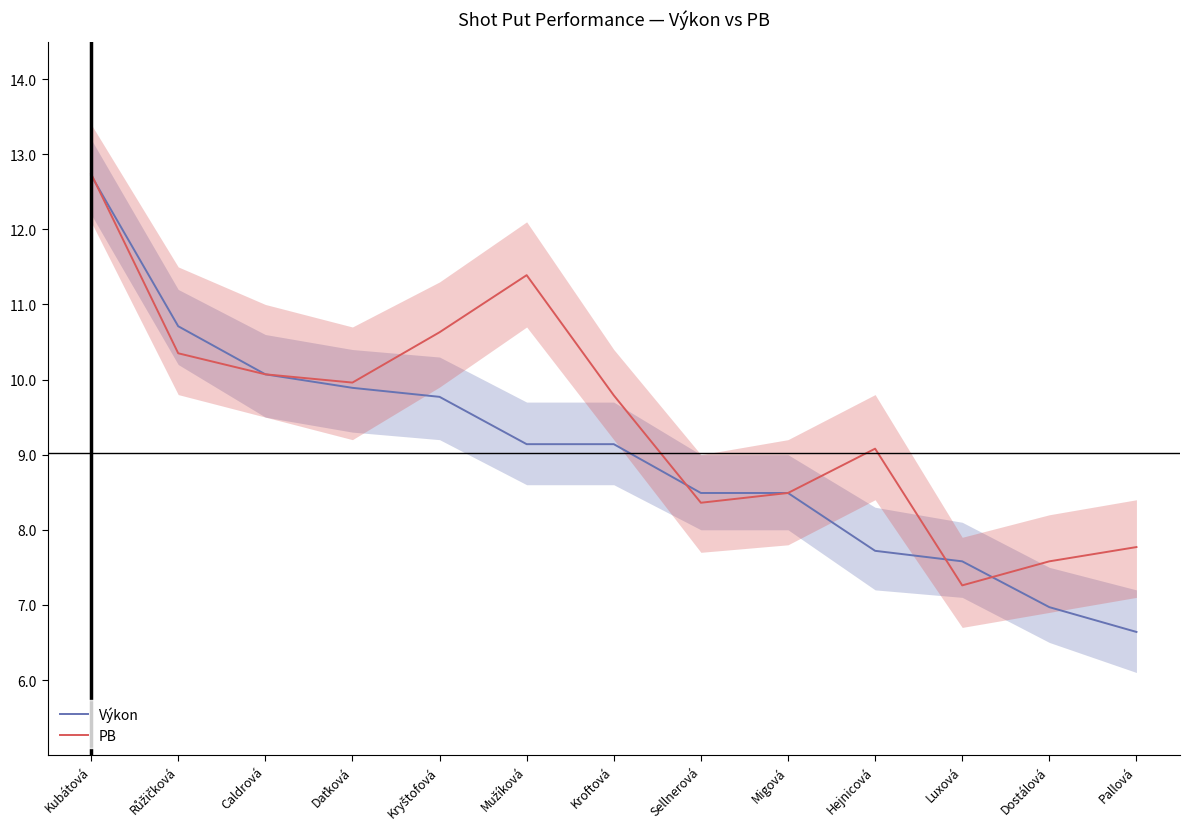

At Luxová, list the series in order from largest to smallest.

Výkon, PB